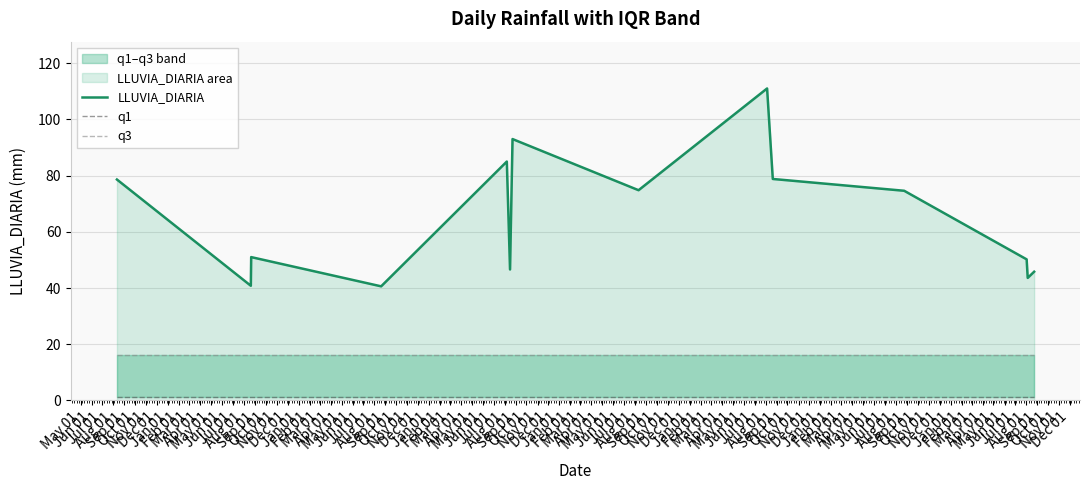

What is the maximum value for LLUVIA_DIARIA?

111.0